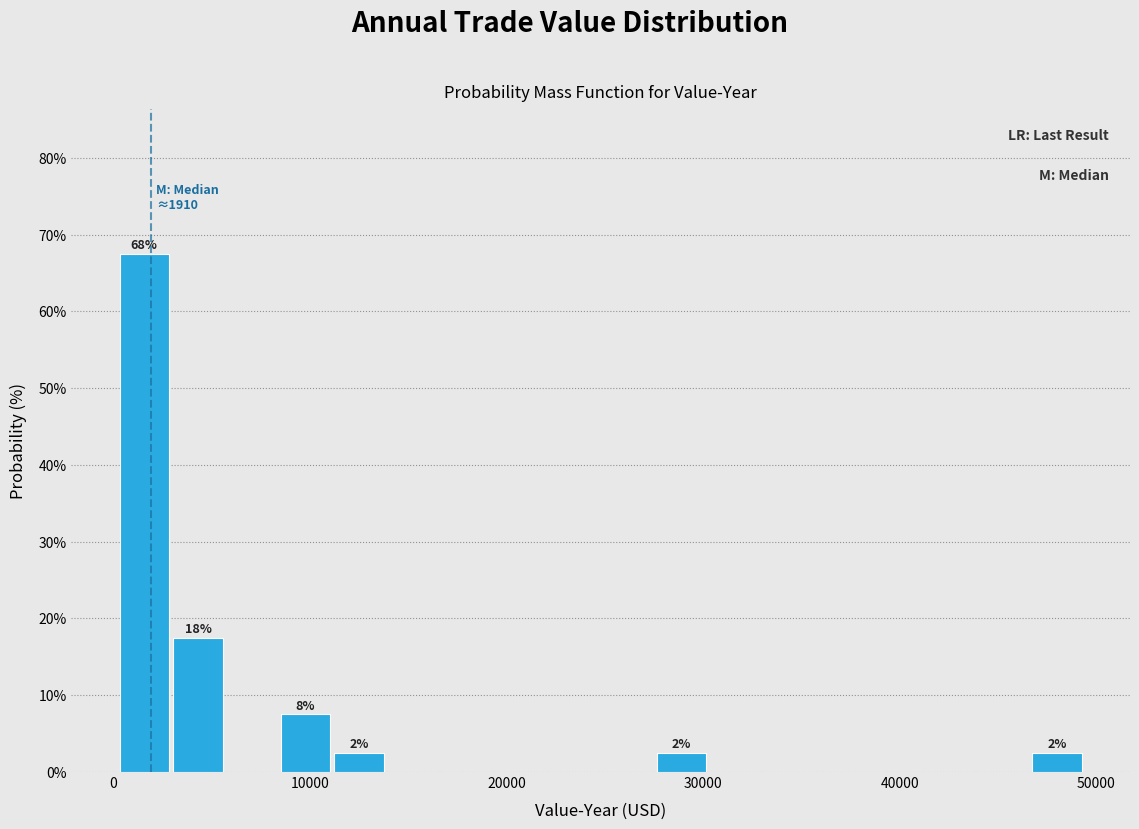

Read against the x-axis, roughly where is the centre of the tallest bar?

2000